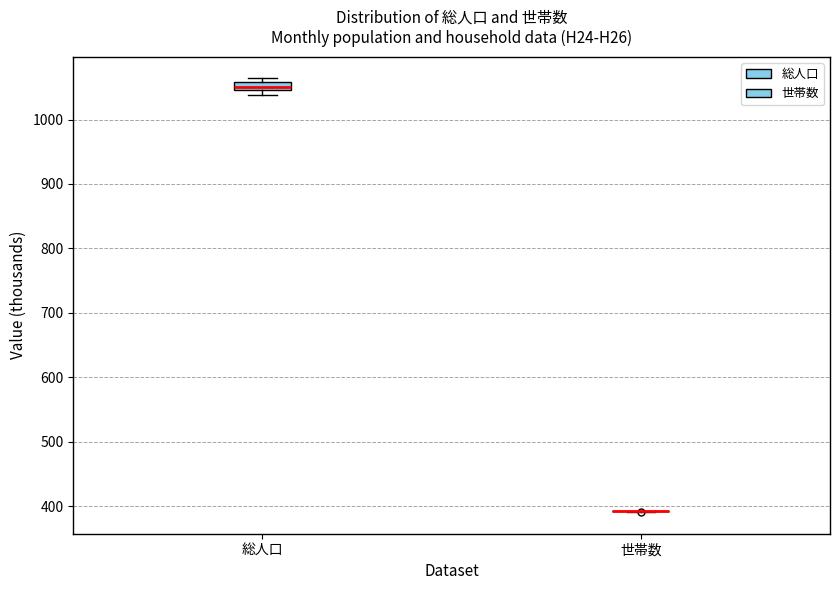

Which box is the tallest, from its lower edge to its upper edge?

総人口